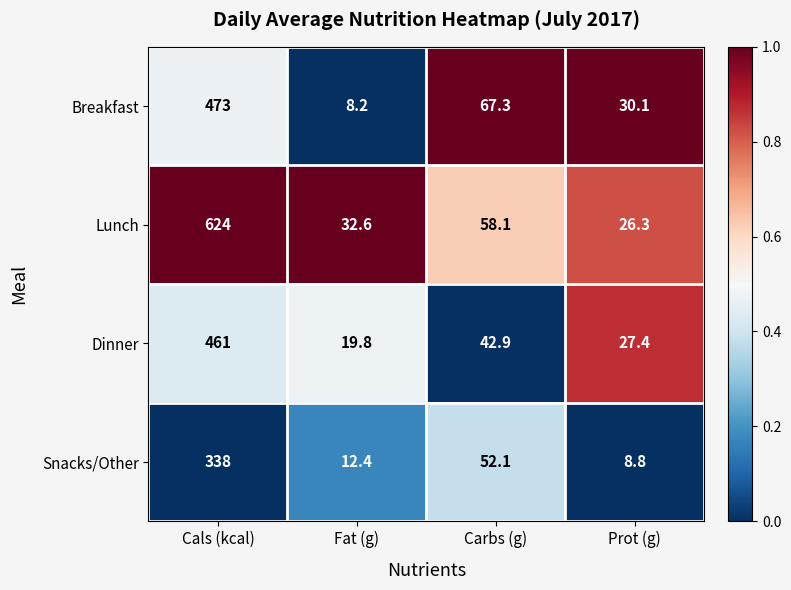

What is the difference between the highest and lowest values at Carbs (g)?

24.4